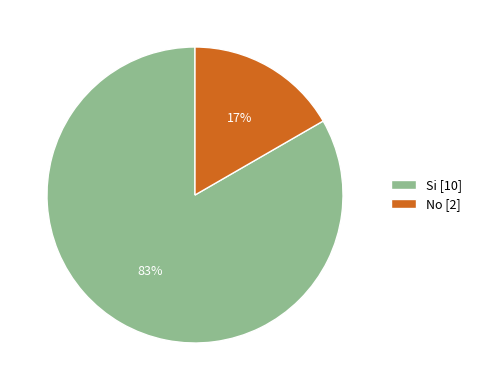

Combined, do No and Si account for over 50%?

Yes